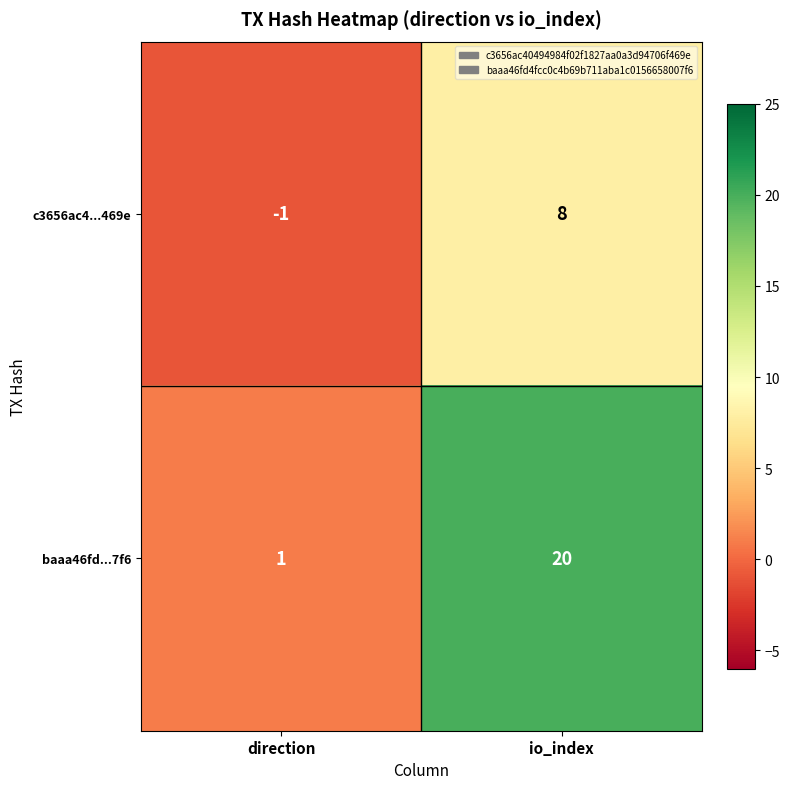

What is the smallest value displayed?

-1